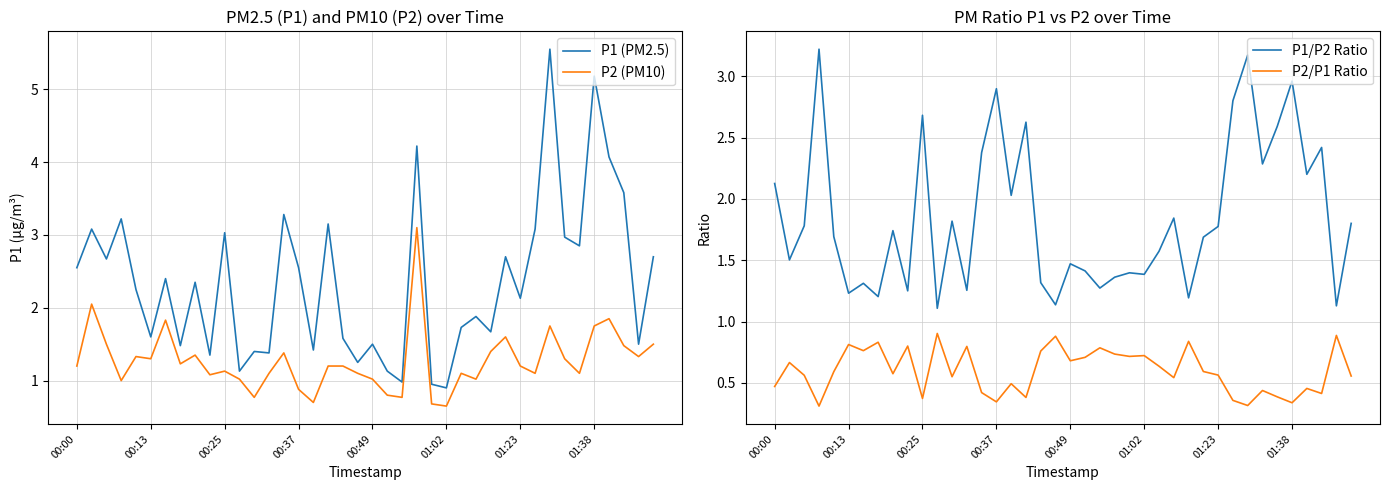

List the series in order of their overall mean, lowest first.

P2/P1 Ratio, P2 (PM10), P1/P2 Ratio, P1 (PM2.5)